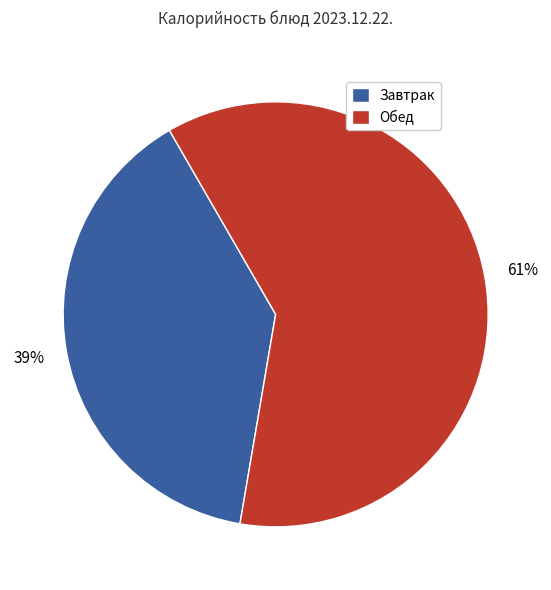

To the nearest percent, what is the difference between the largest and smallest slice percentages?

22%